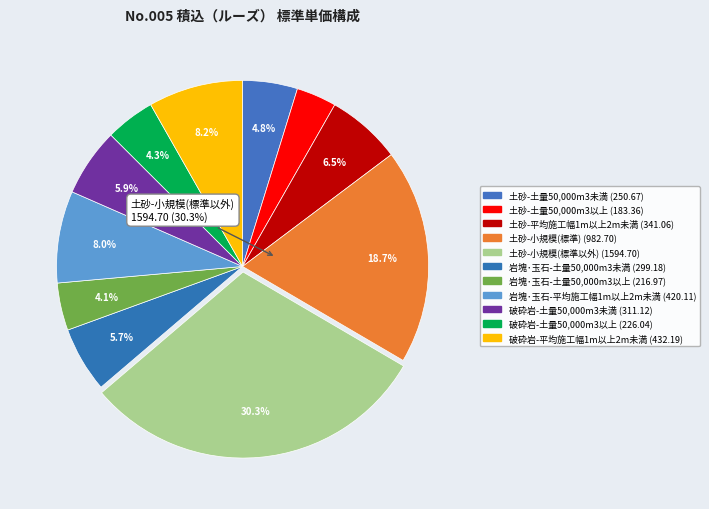

To the nearest percent, what percentage of the pie is 土砂-土量50,000m3未満?

5%